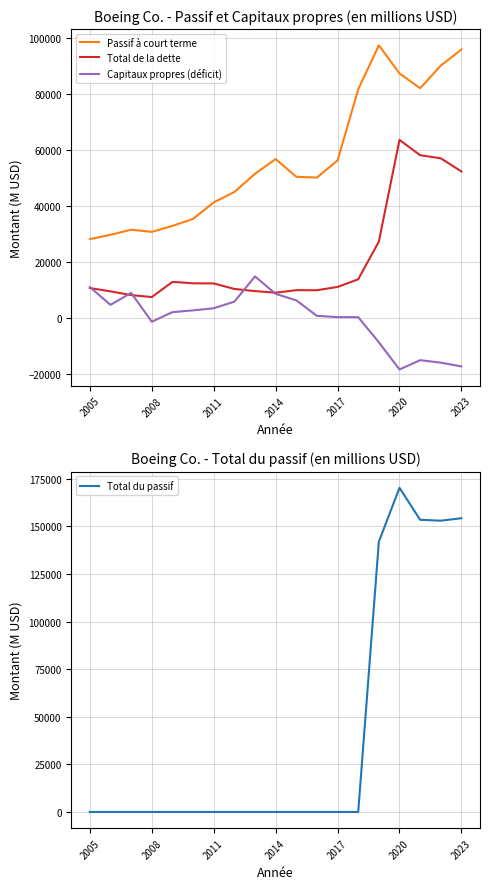

In Capitaux propres (déficit), how many points are lower than both neighbors (excluding endpoints)?

3